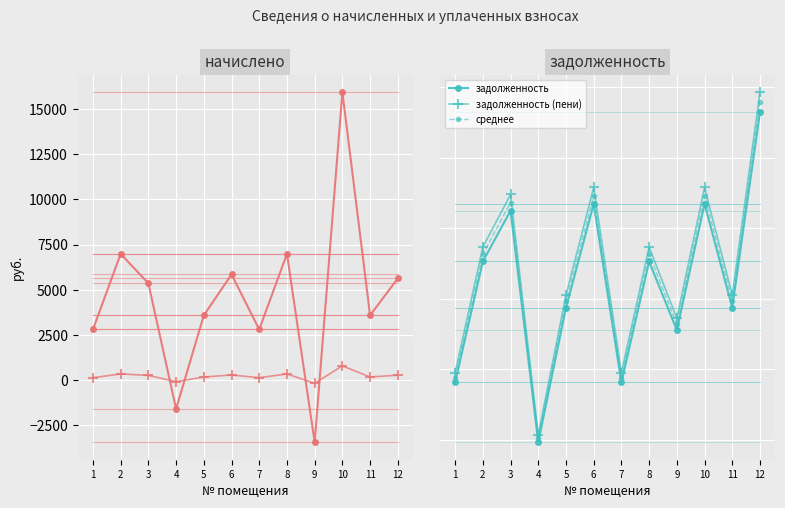

How many values in the среднее series are below 28142?

6